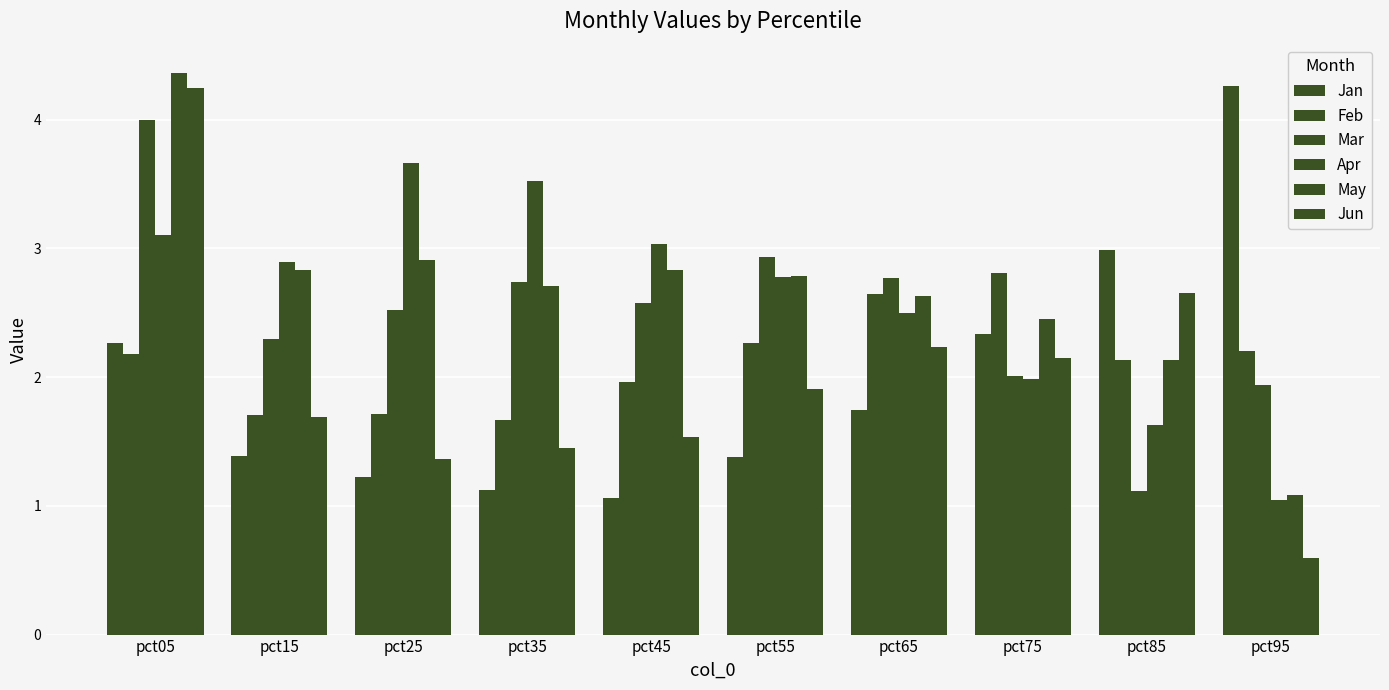

What is the sum of the Feb values at pct55 and pct35?

3.9